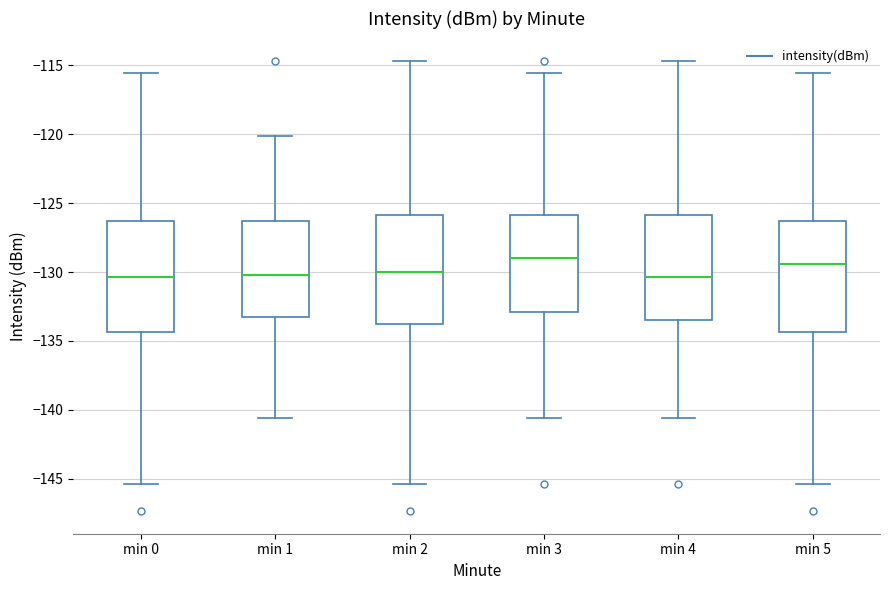

Reading left to right, transcribe this box plot: for each box, give where its median line is, the range the box spans, and where its two whiskers end, as read against the y-axis. The values are not printed on the chart, so give them approximately, as read against the axis.

min 0: median -130.5, box -134.5 to -126.5, whiskers -145.5 to -115.5
min 1: median -130.0, box -133.0 to -126.5, whiskers -140.5 to -120.0
min 2: median -130.0, box -134.0 to -126.0, whiskers -145.5 to -114.5
min 3: median -129.0, box -133.0 to -126.0, whiskers -140.5 to -115.5
min 4: median -130.5, box -133.5 to -126.0, whiskers -140.5 to -114.5
min 5: median -129.5, box -134.5 to -126.5, whiskers -145.5 to -115.5